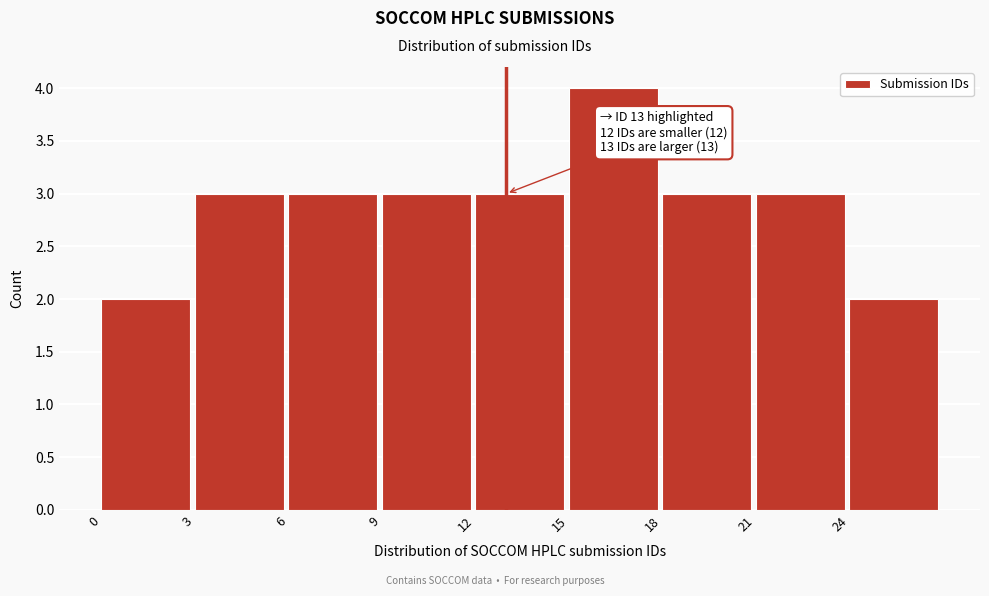

Over which range of the x-axis is the bar tallest?

15 to 18